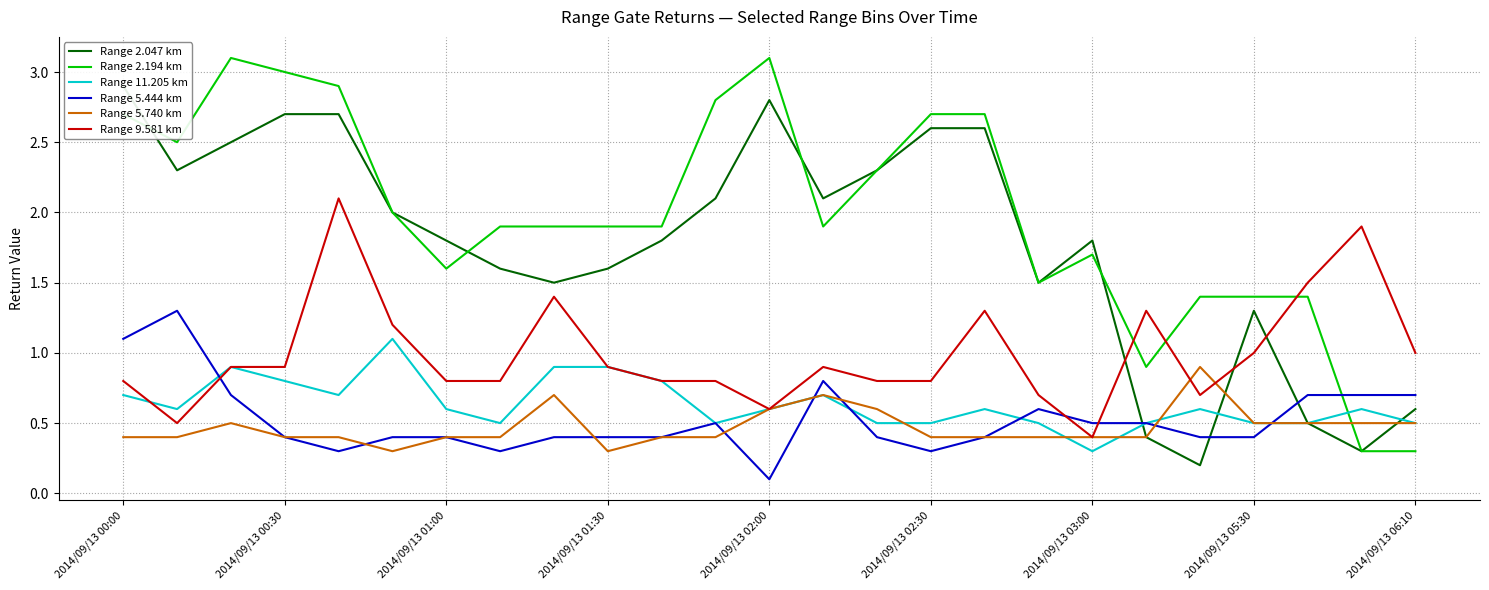

The Range 11.205 km series shows 0.5 at 2014/09/13 06:10. True or false?

True